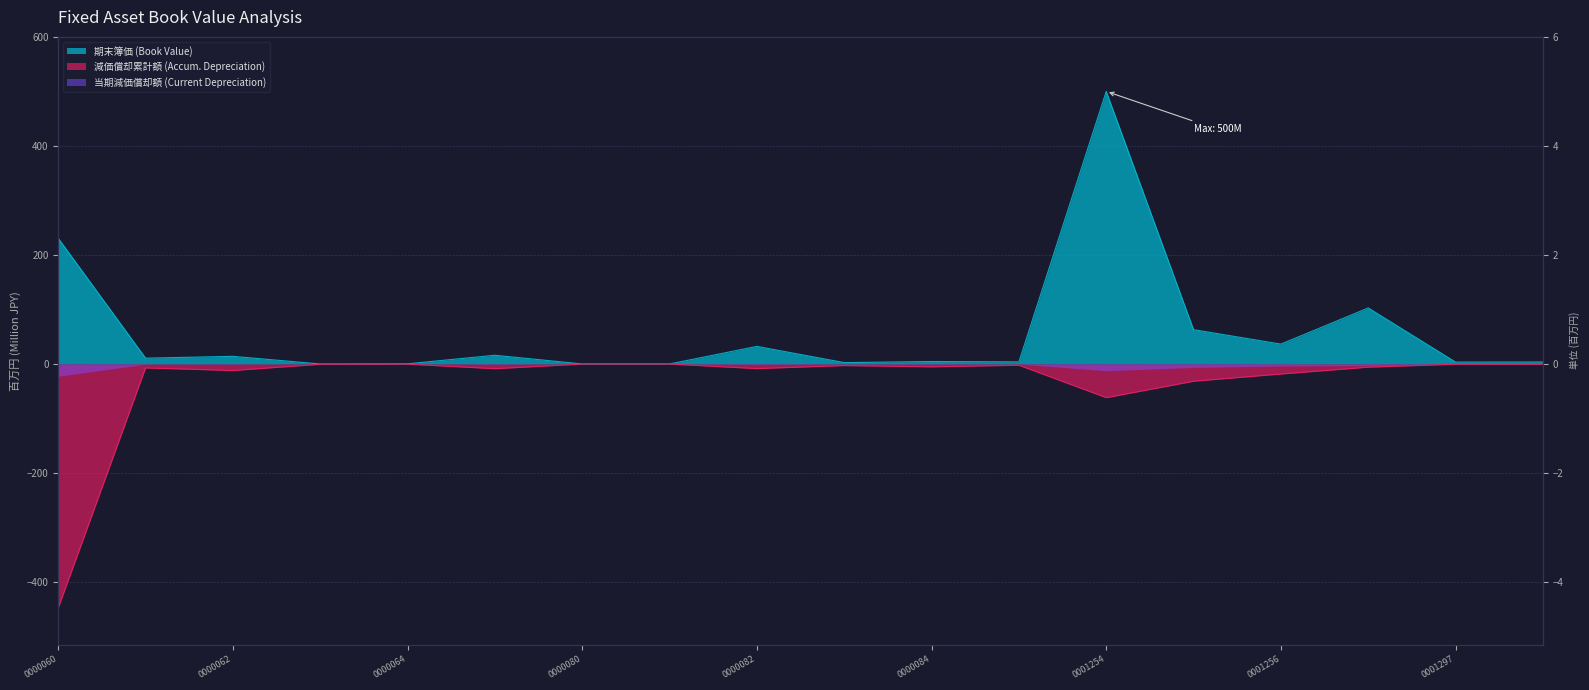

True or false: 期末簿価 and 減価償却累計額 intersect in this chart.

False